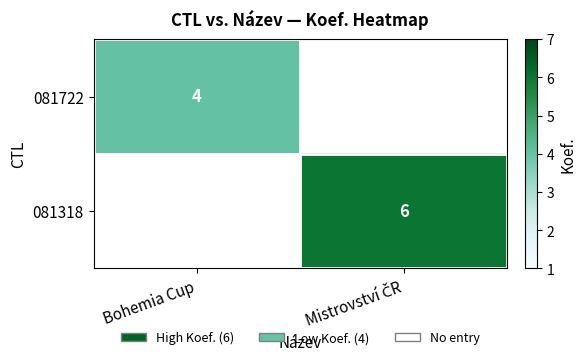

True or false: 081722 has a value of 4 at Bohemia Cup.

True